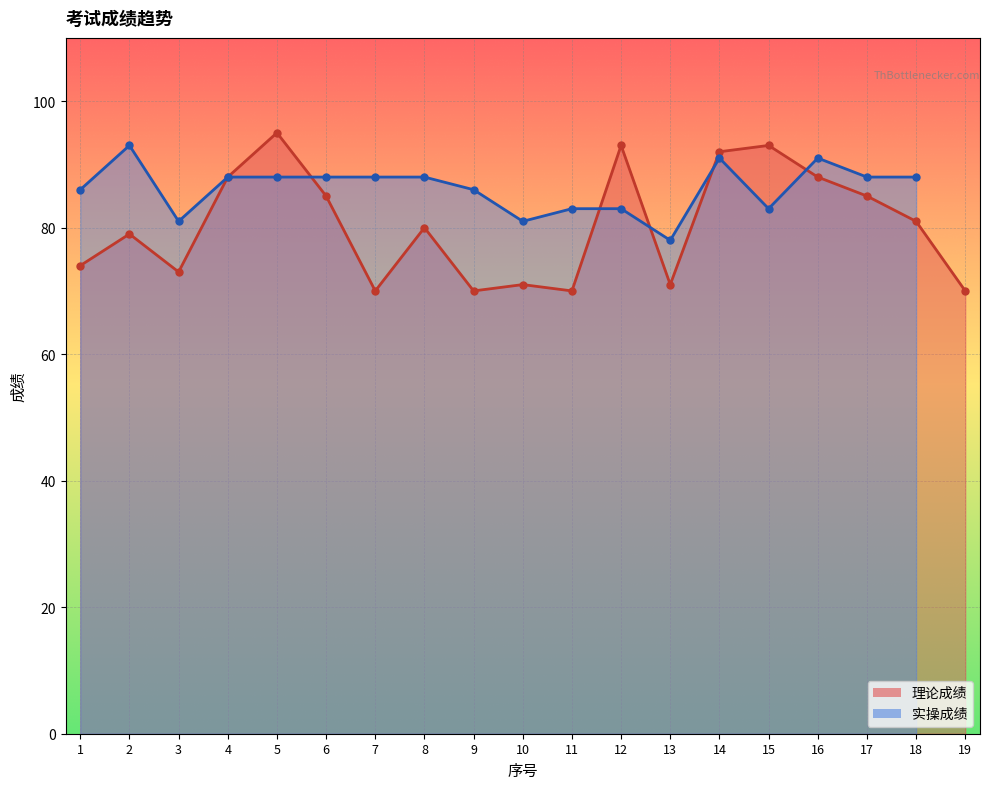

What is the difference between the maximum and minimum values?

25